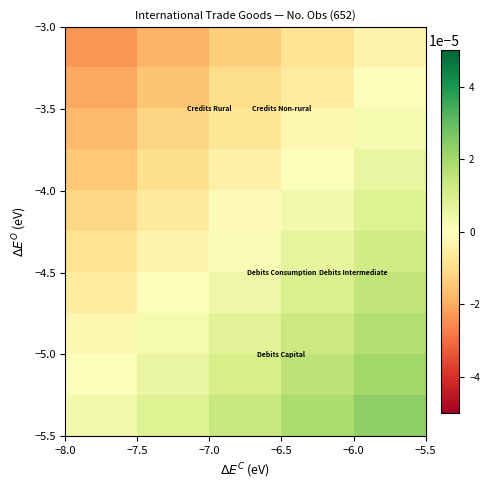

At how many categories does at least one series exceed 0?

5